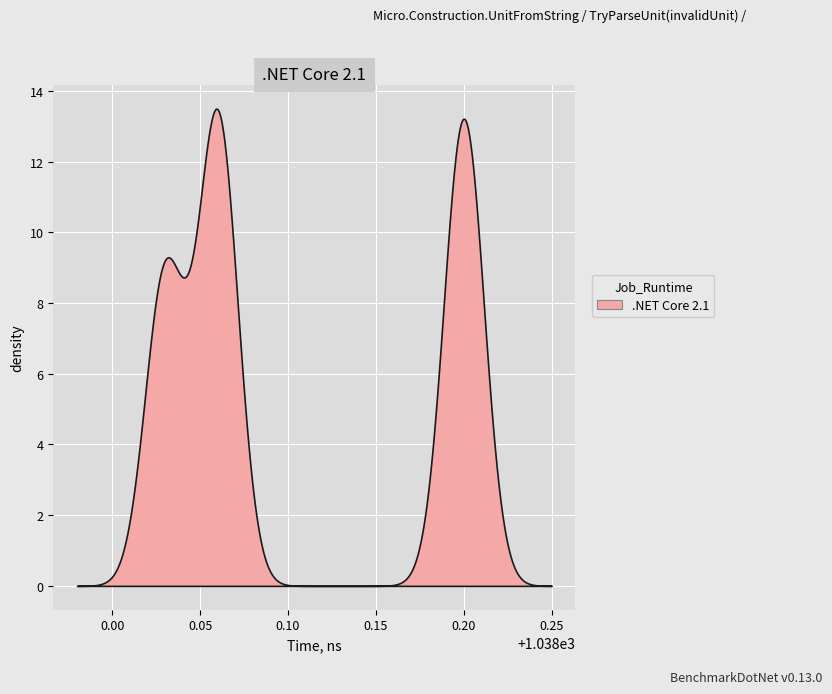

What is the difference between the maximum and minimum values?

13.5